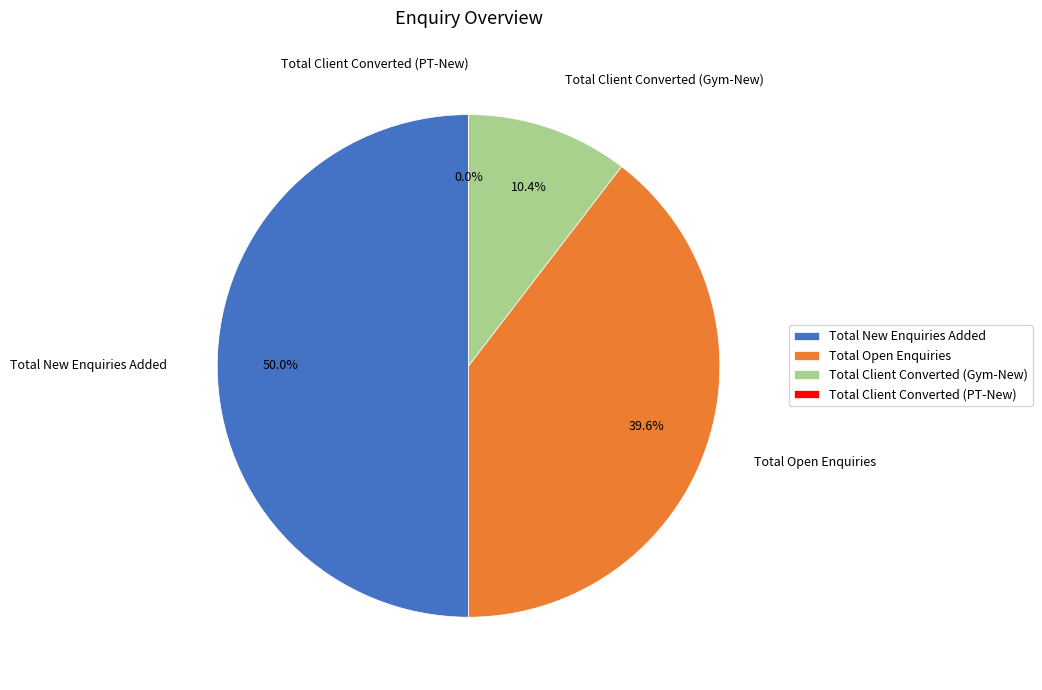

What is the largest slice in the pie chart?

Total New Enquiries Added